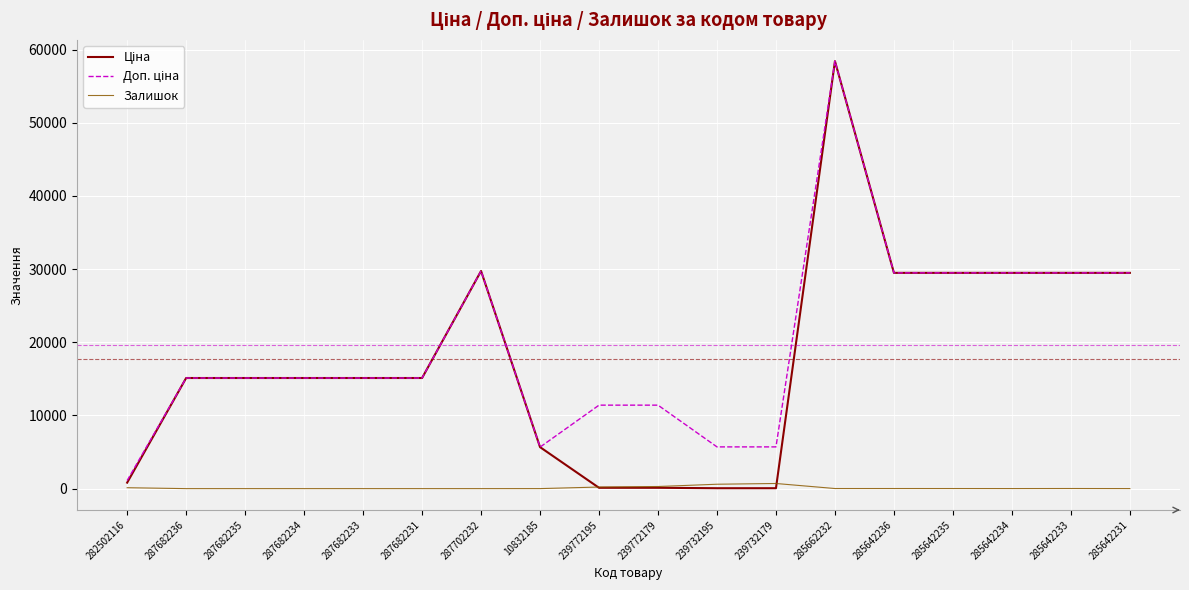

Which label corresponds to the largest value in the chart?

285662232